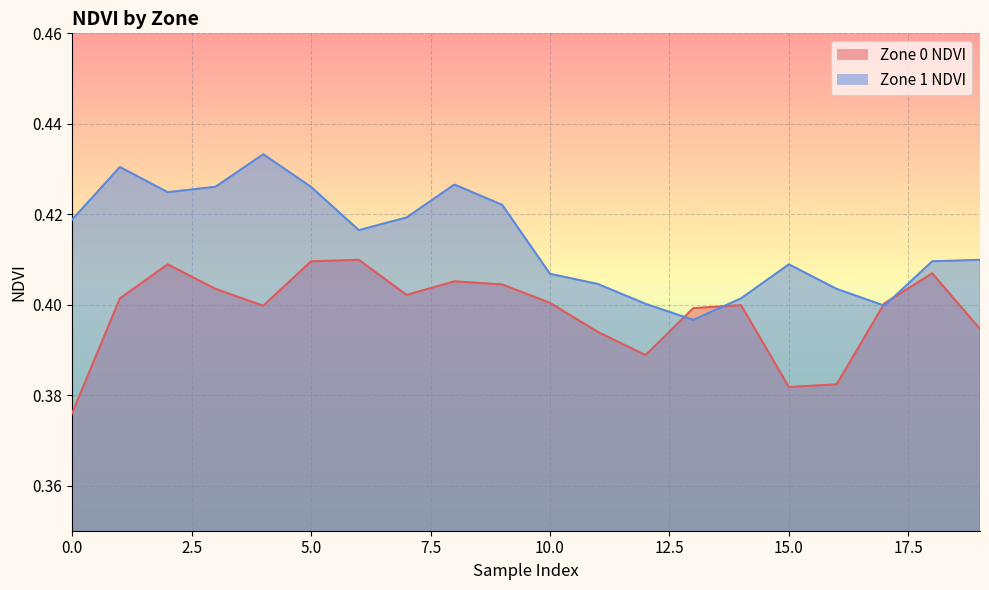

True or false: Zone 0 NDVI and Zone 1 NDVI intersect in this chart.

True